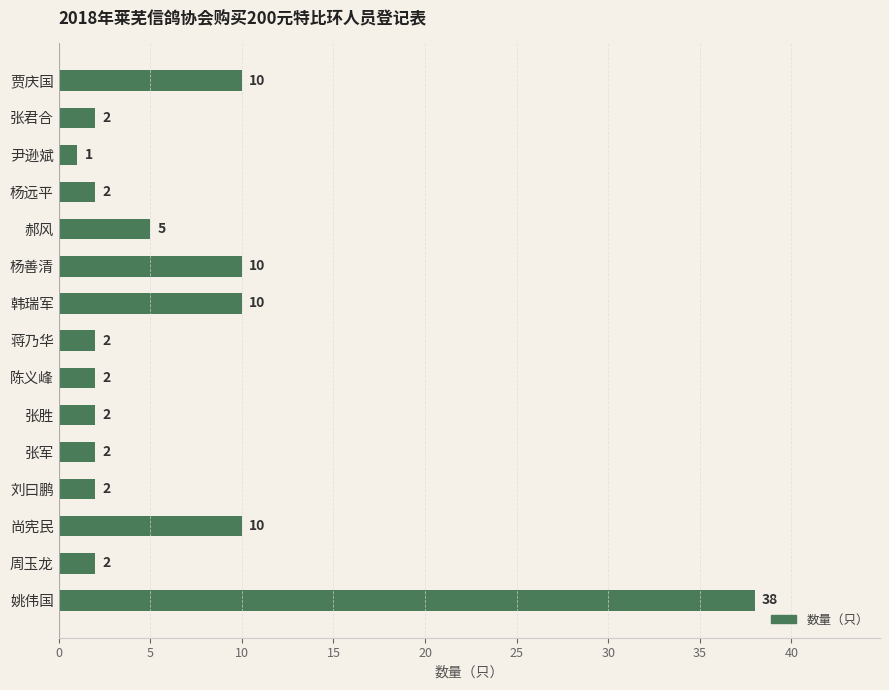

Does the chart contain stacked bars?

No